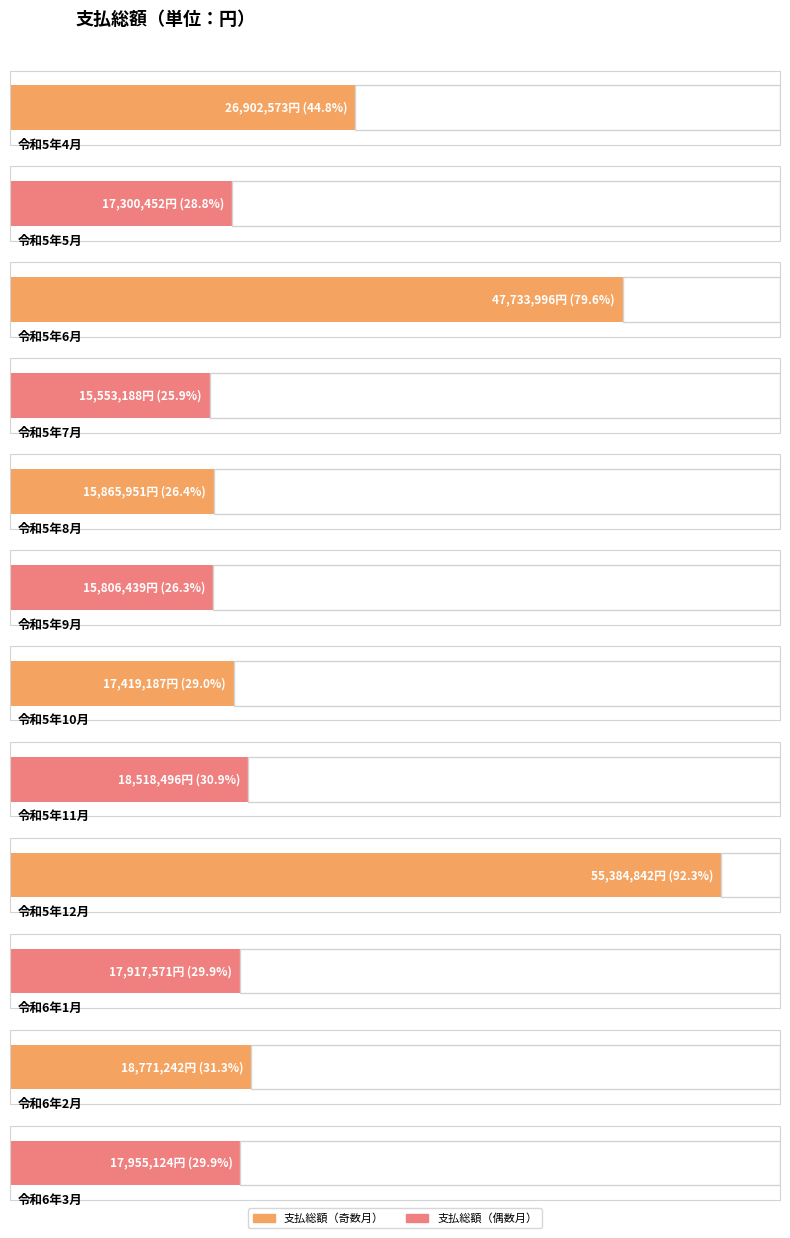

Between 令和6年2月 and 令和5年12月, which is larger?

令和5年12月